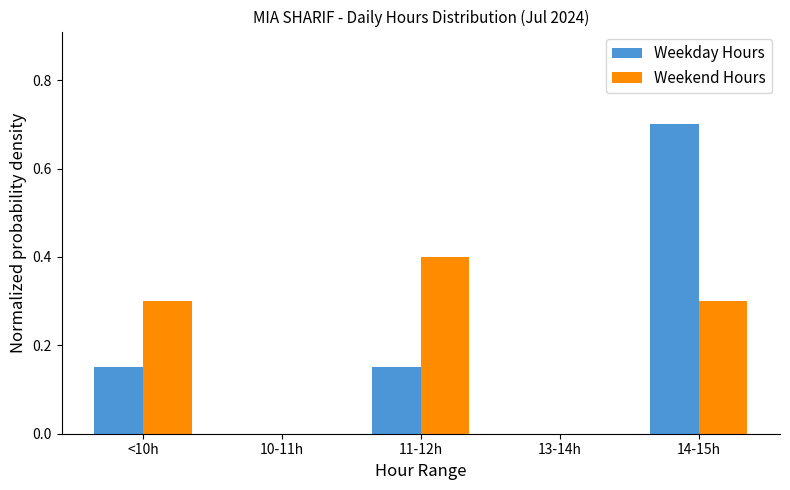

What is the greatest value displayed?

0.7